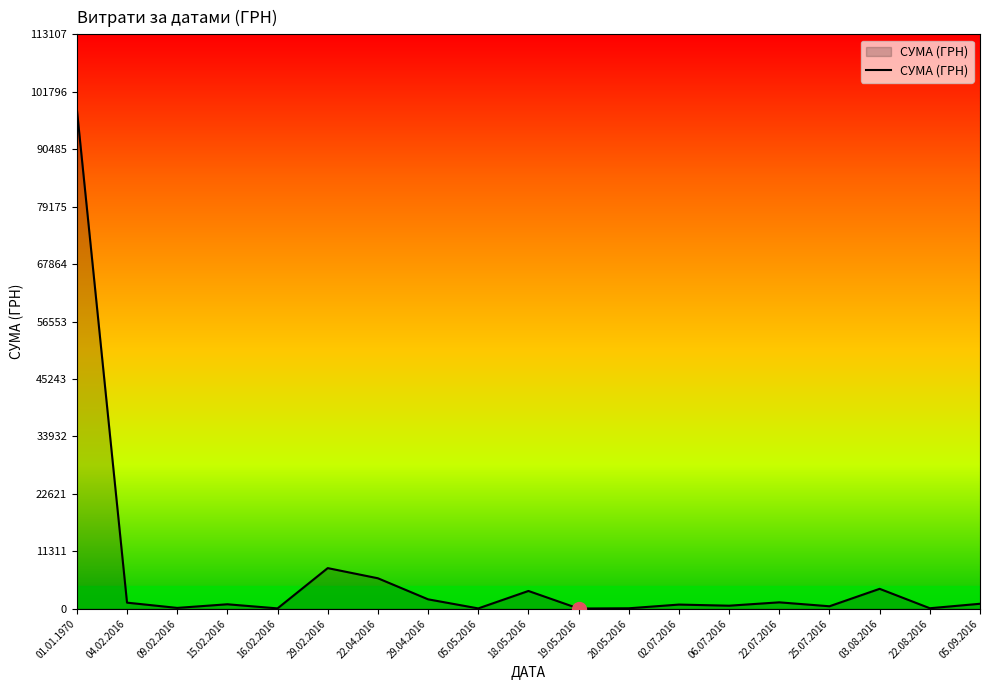

What is the difference between the maximum and minimum values?

98312.9